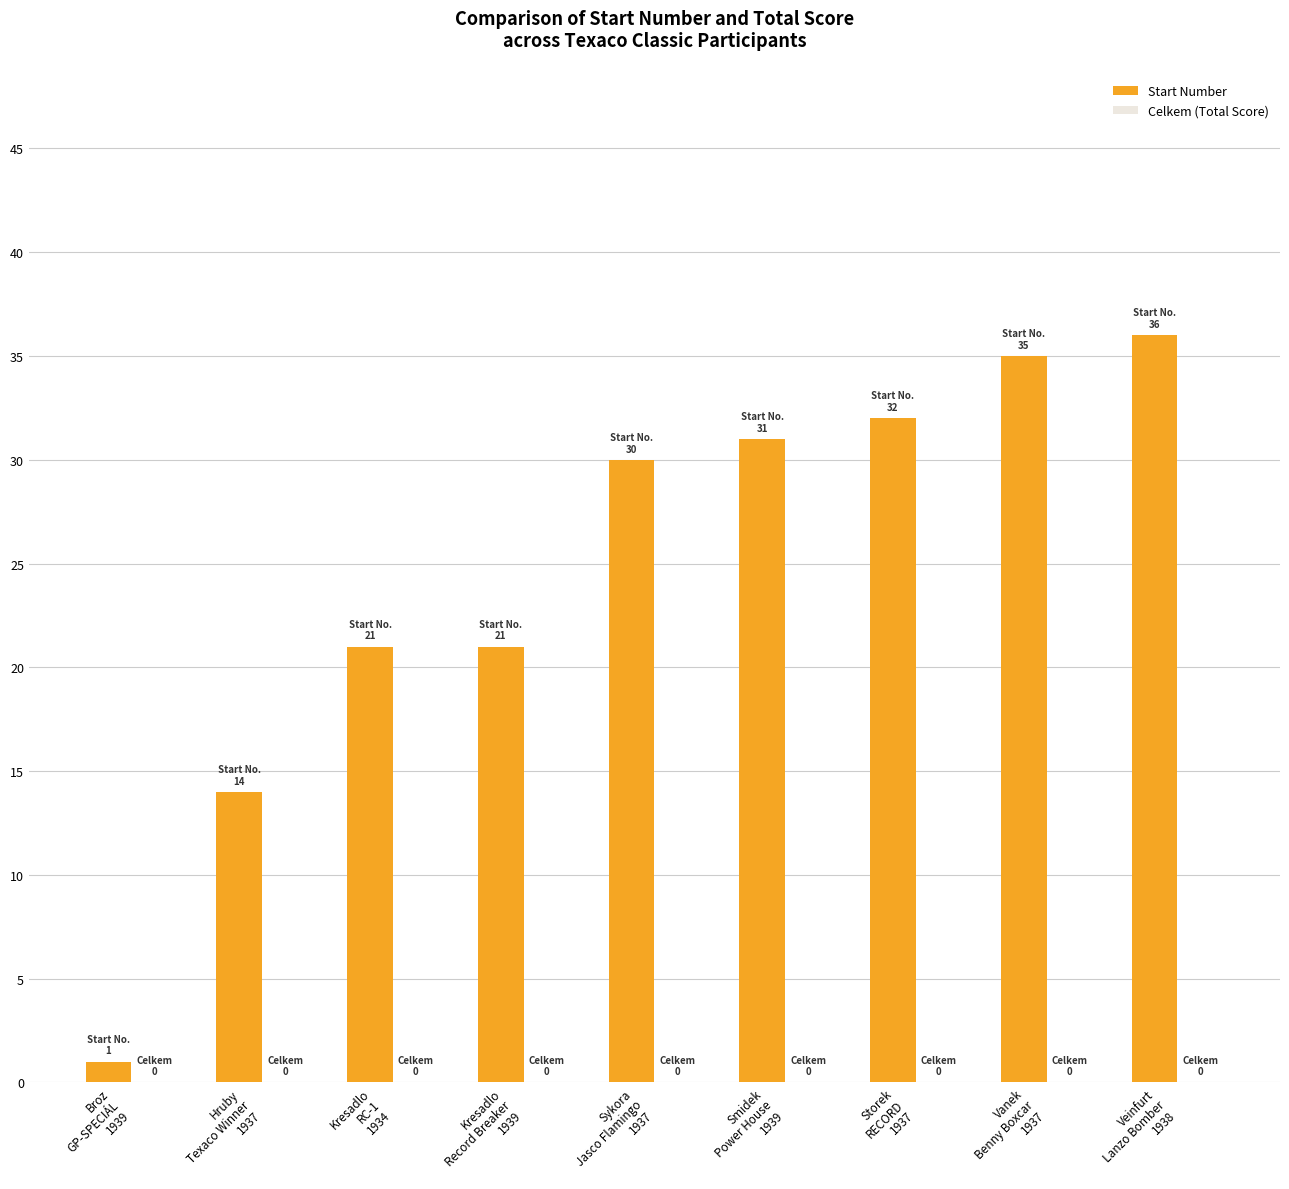

What is the value of the 5th bar from the left?

30